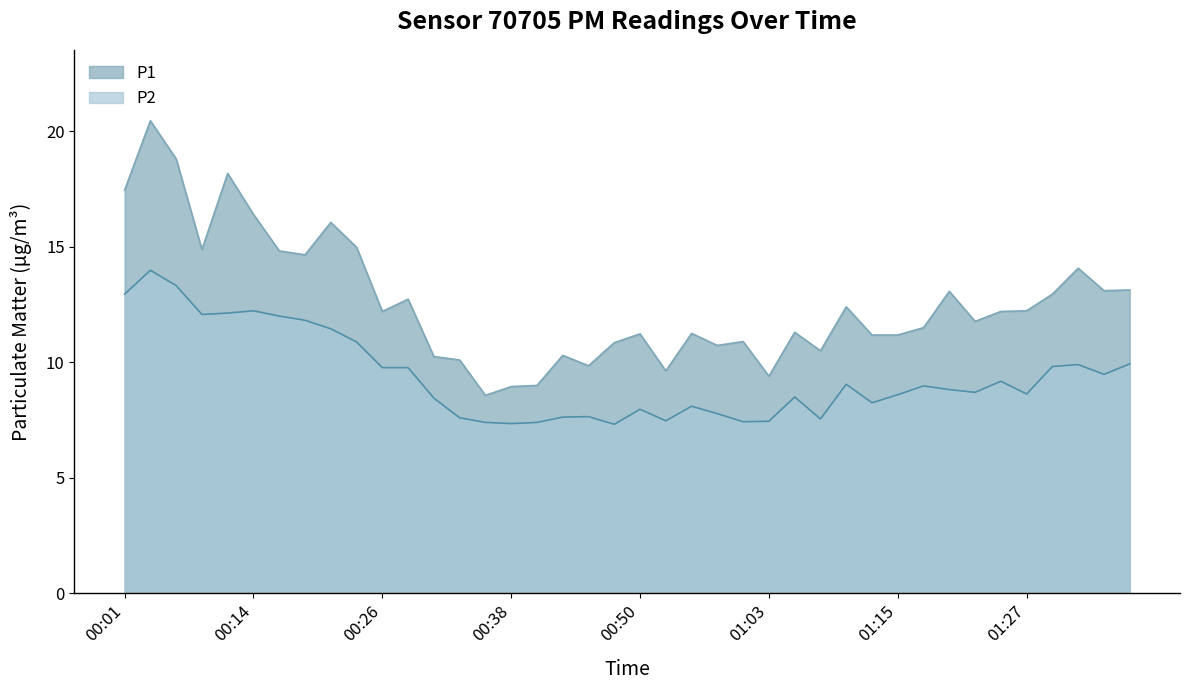

Where is the first local minimum for P2?

00:09